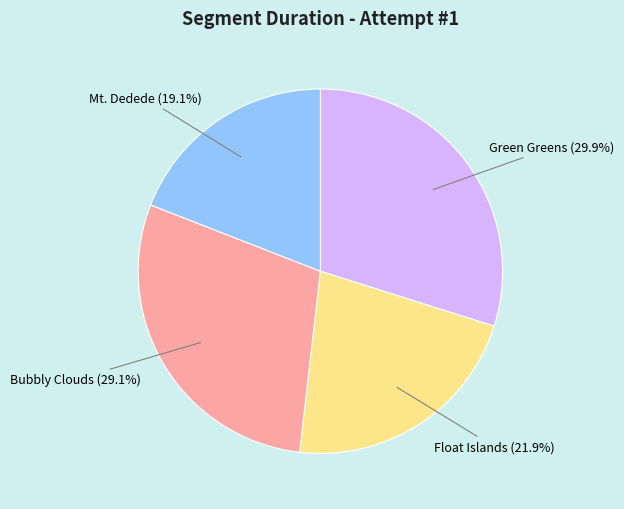

Which category has the smallest portion of the pie?

Mt. Dedede